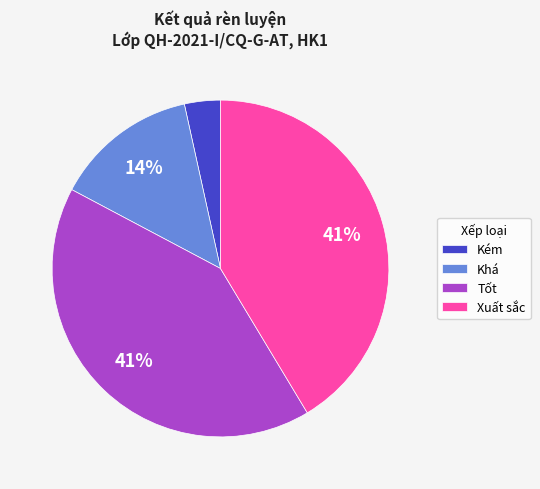

Which has a higher value, Xuất sắc or Khá?

Xuất sắc